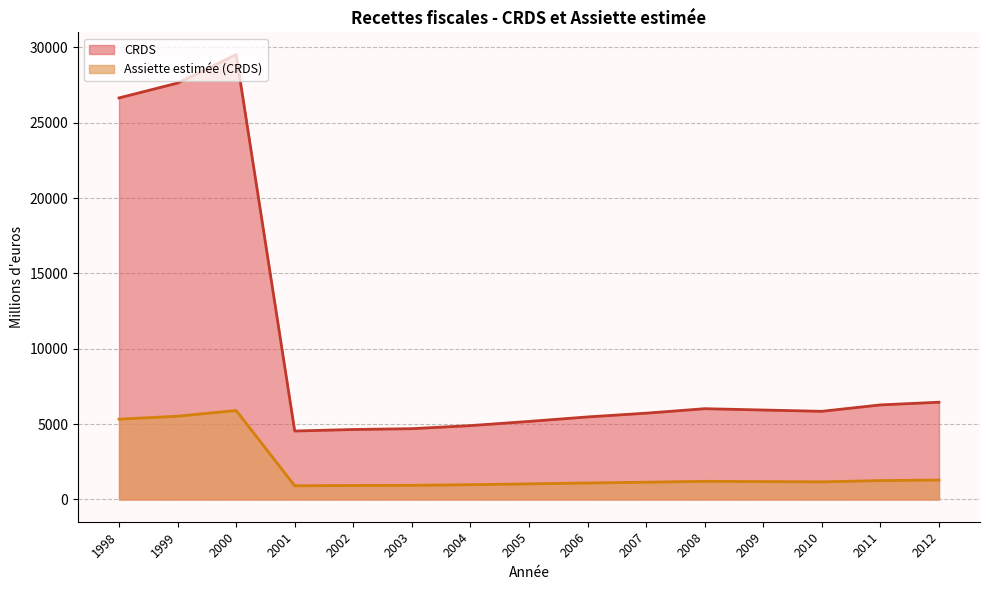

True or false: Assiette estimée (CRDS) and CRDS cross at least once.

False